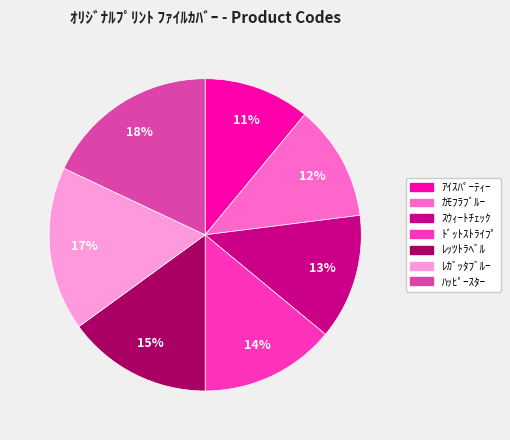

How many slices are in this pie chart?

7